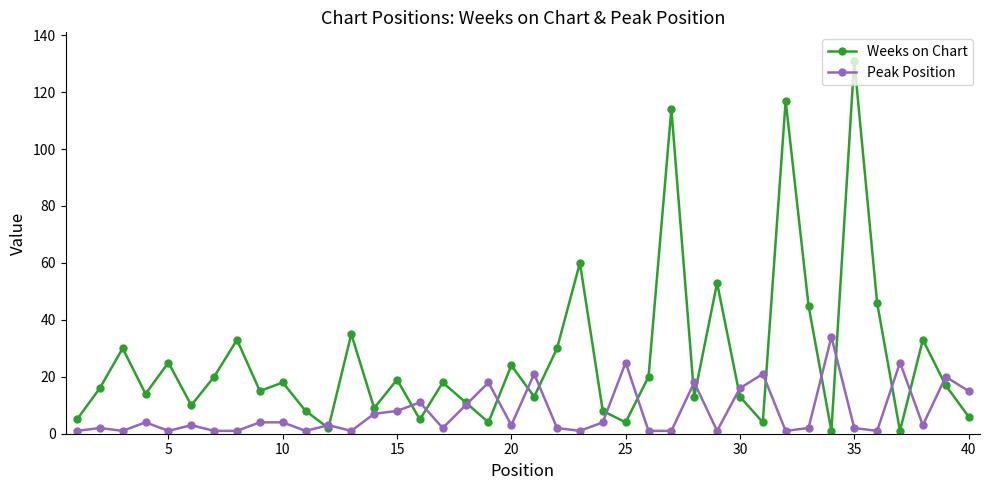

How many interior local peaks does the Weeks on Chart series have?

14